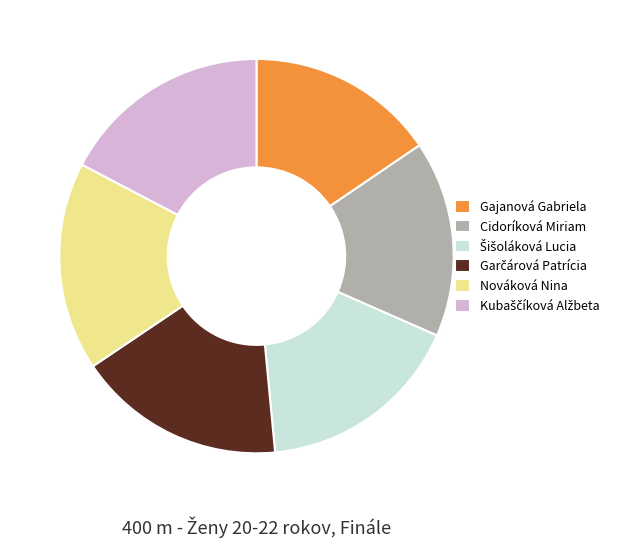

The Cidoríková Miriam slice represents 16% of the pie. True or false?

True